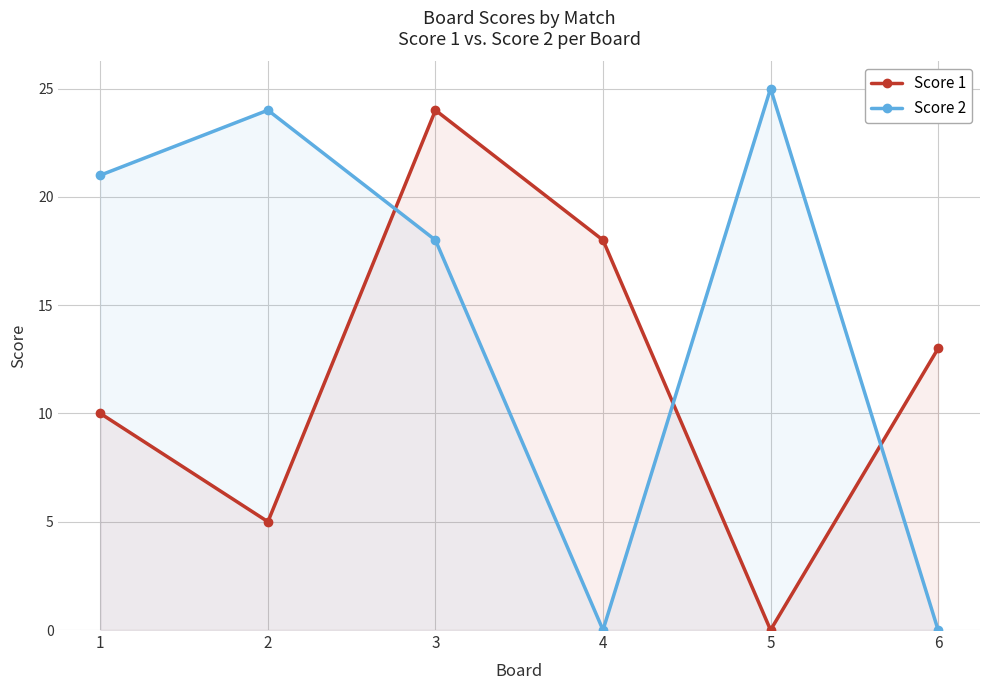

Reading left to right, transcribe all the data shown in this chart.

Score 1: 1=10	2=5	3=24	4=18	5=0	6=13
Score 2: 1=21	2=24	3=18	4=0	5=25	6=0